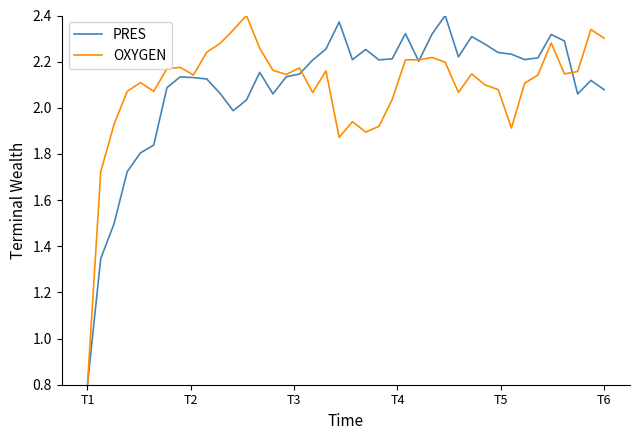

What is the minimum value for PRES?

0.8